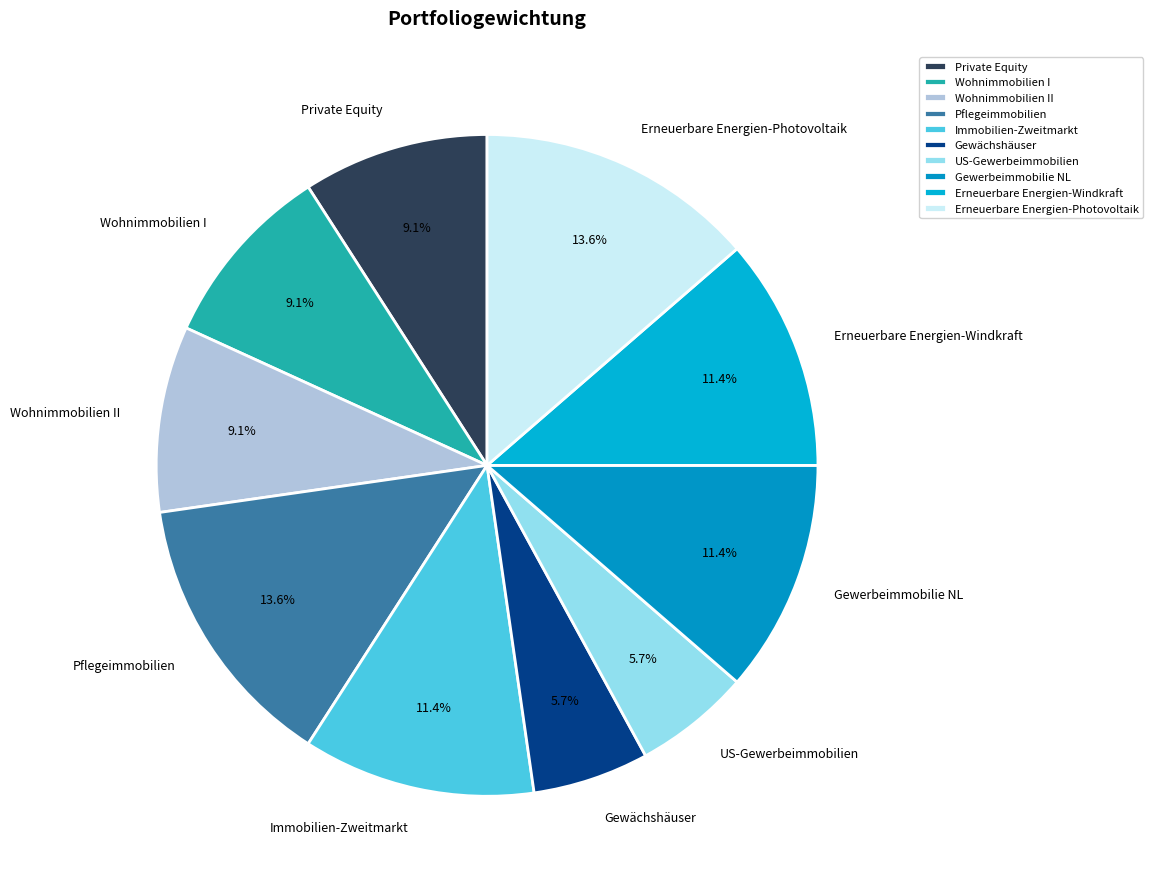

How many slices are in this pie chart?

10